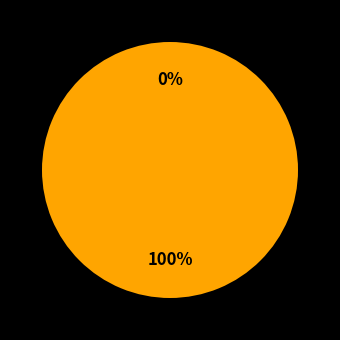

To the nearest percent, what portion does 207138 represent?

100%